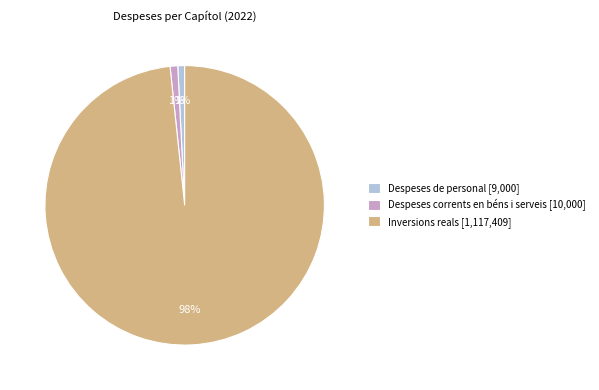

Is Inversions reals the majority of the pie?

Yes